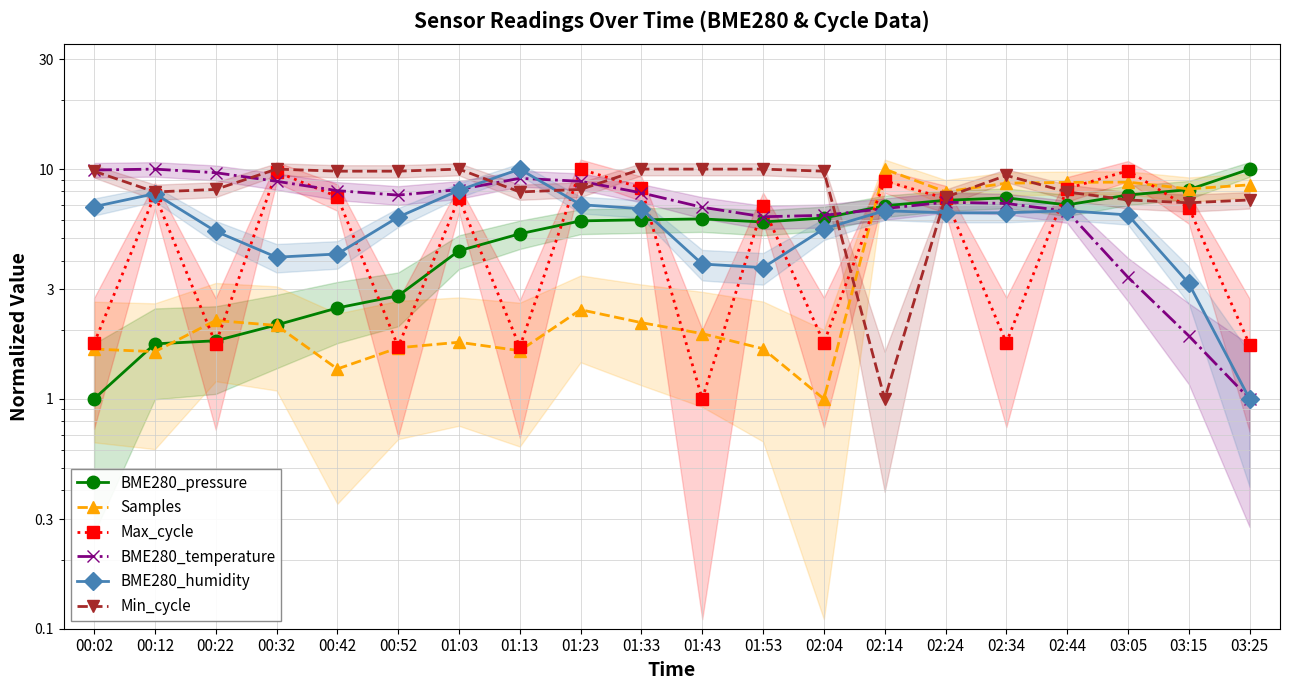

Rank the categories by BME280_pressure value from highest to lowest.

03:25, 03:15, 03:05, 02:34, 02:24, 02:44, 02:14, 02:04, 01:43, 01:33, 01:23, 01:53, 01:13, 01:03, 00:52, 00:42, 00:32, 00:22, 00:12, 00:02